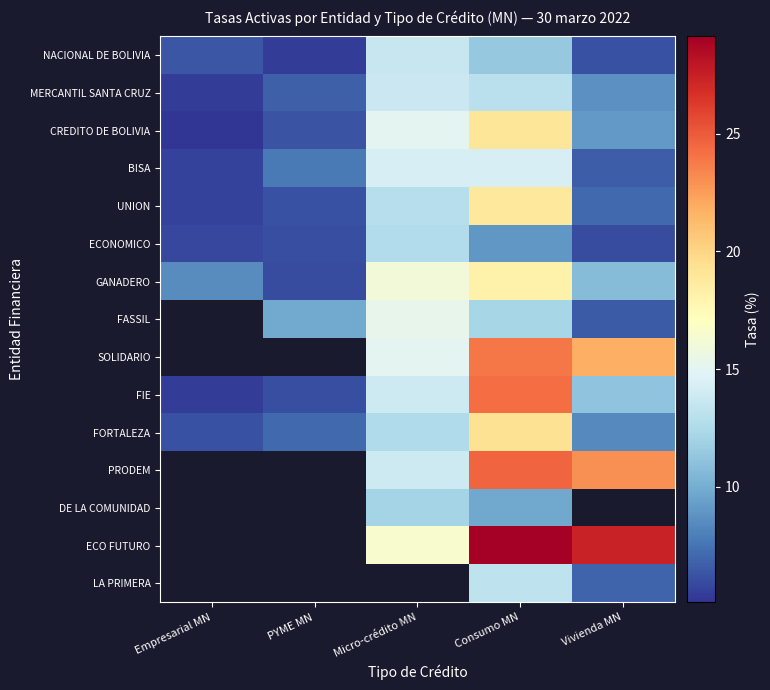

What is the approximate value of MERCANTIL SANTA CRUZ at Vivienda MN?

8.8